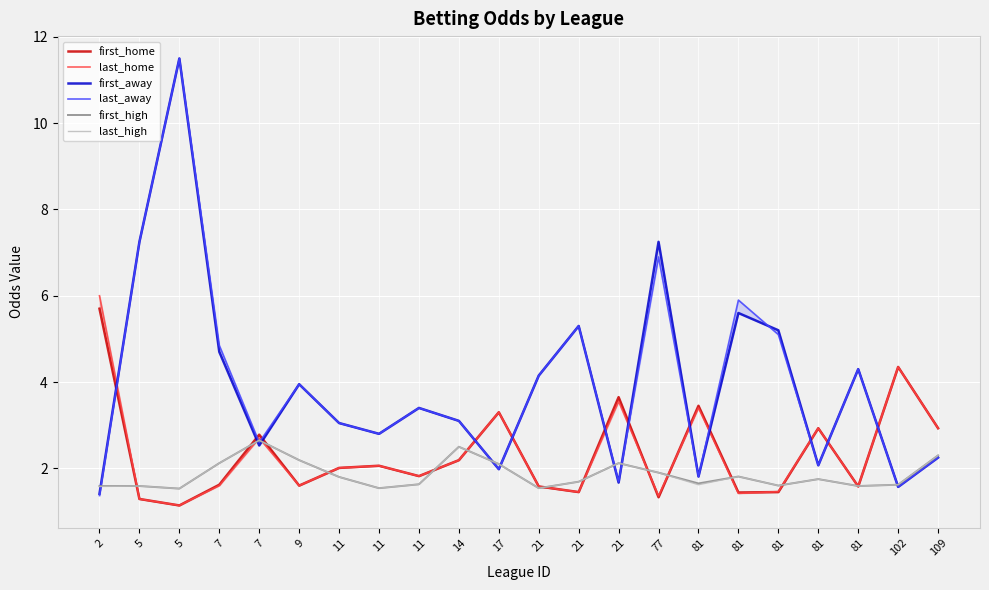

At which category is the sum across all series the highest?

5